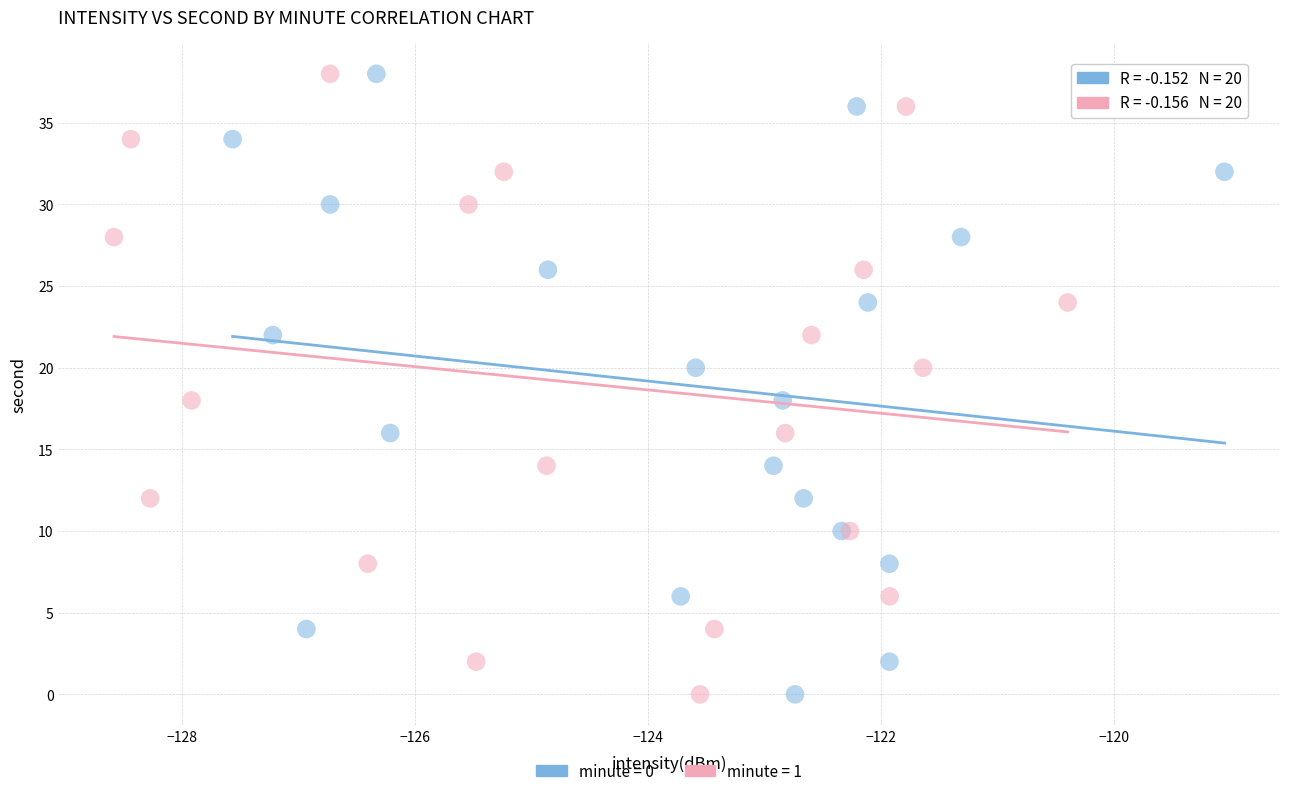

What are all the series names shown in the legend?

minute = 0, minute = 1